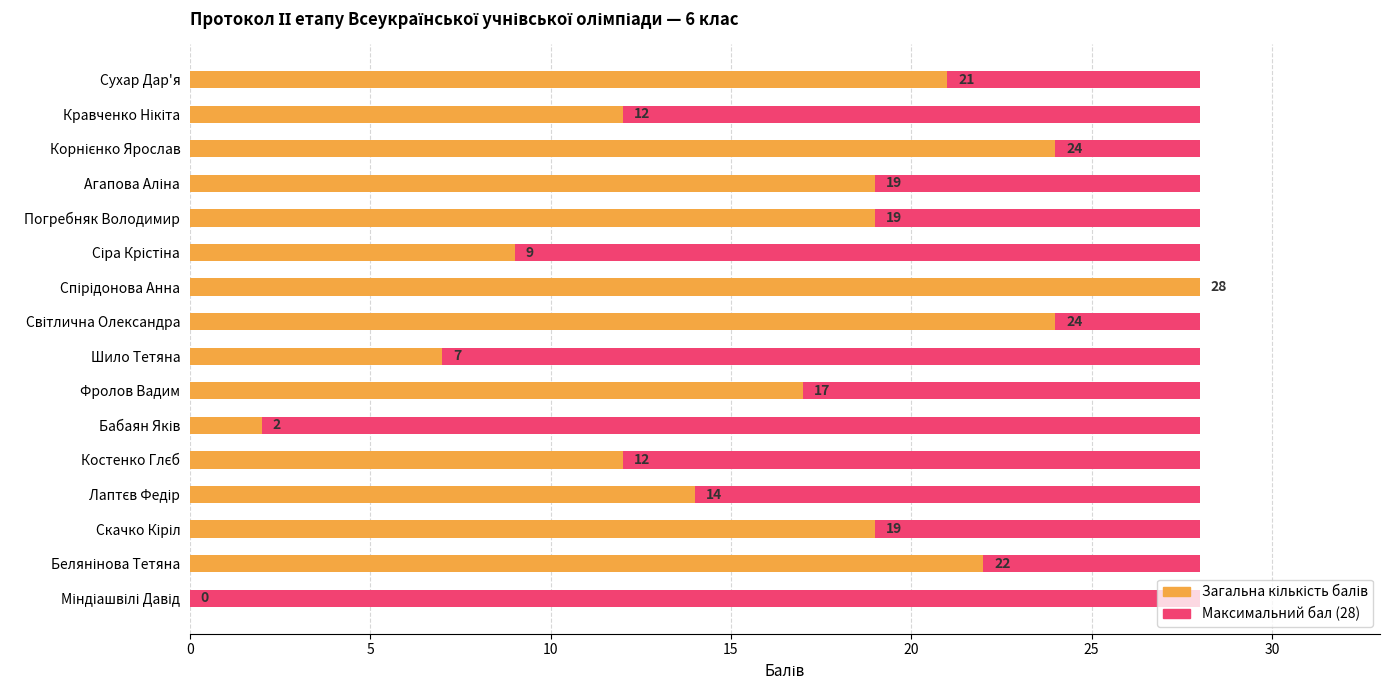

List the series in order of their overall mean, highest first.

Загальна кількість балів, Максимальний бал